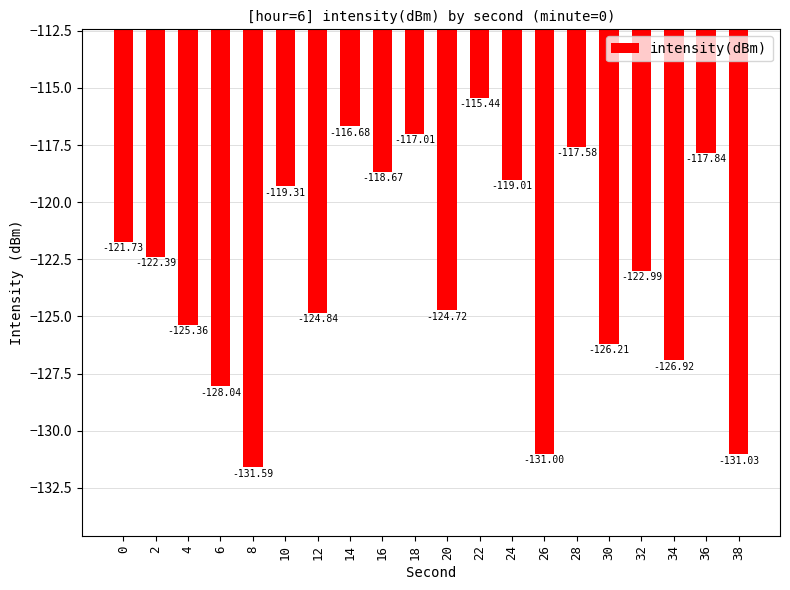

Rank the categories by value from lowest to highest.

8, 38, 26, 6, 34, 30, 4, 12, 20, 32, 2, 0, 10, 24, 16, 36, 28, 18, 14, 22